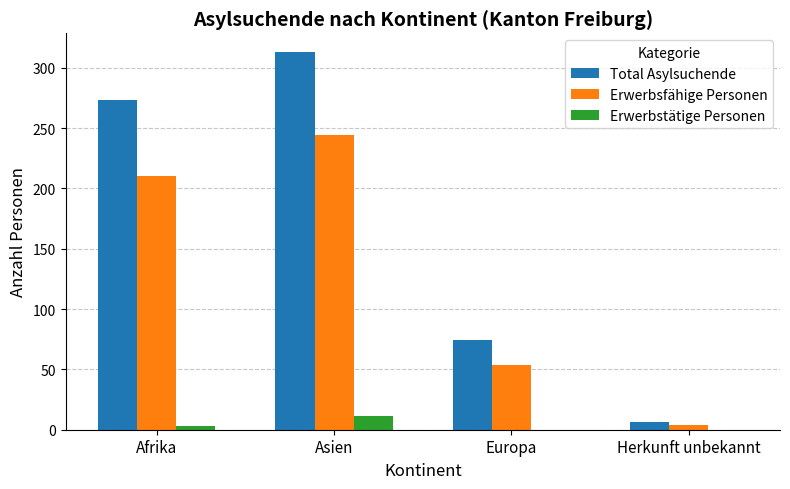

Which series has the largest range (max minus min)?

Total Asylsuchende